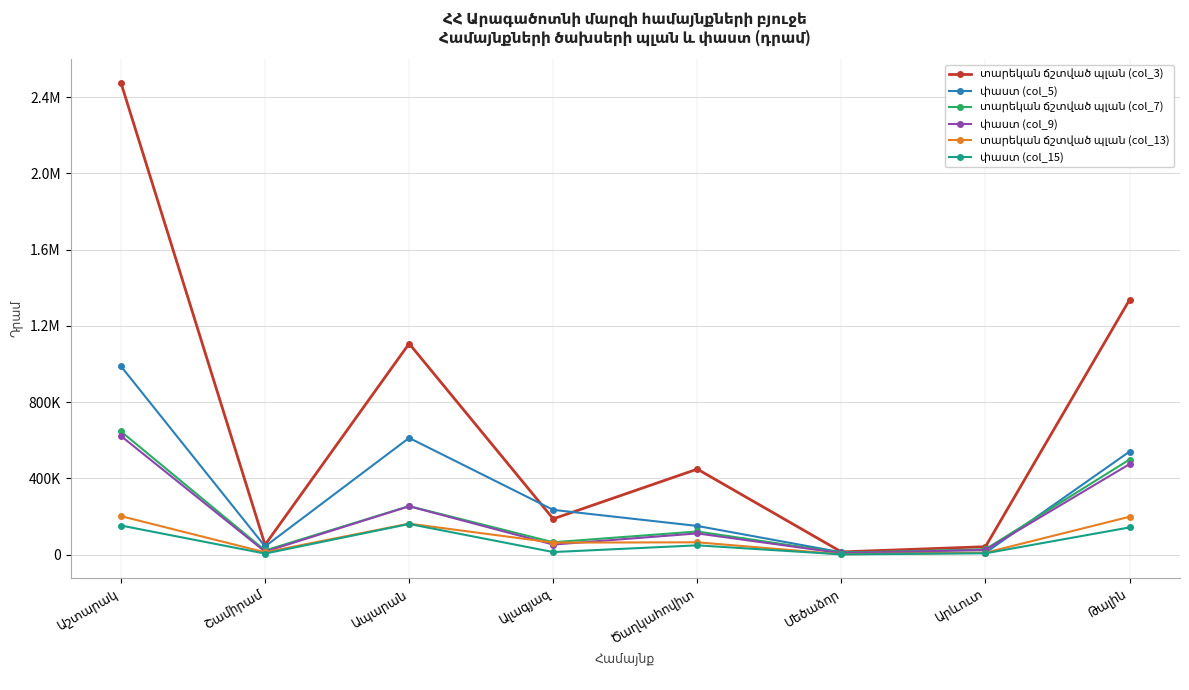

How many values in the տարեկան ճշտված պլան (col_3) series exceed 448362?

4